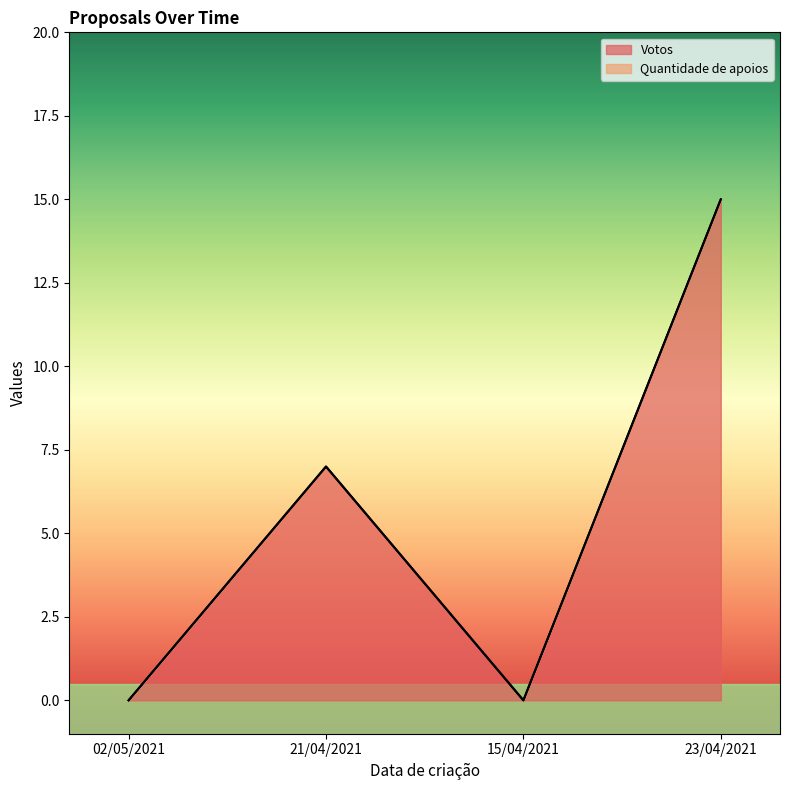

At which label is Quantidade de apoios closest to 0?

15/04/2021